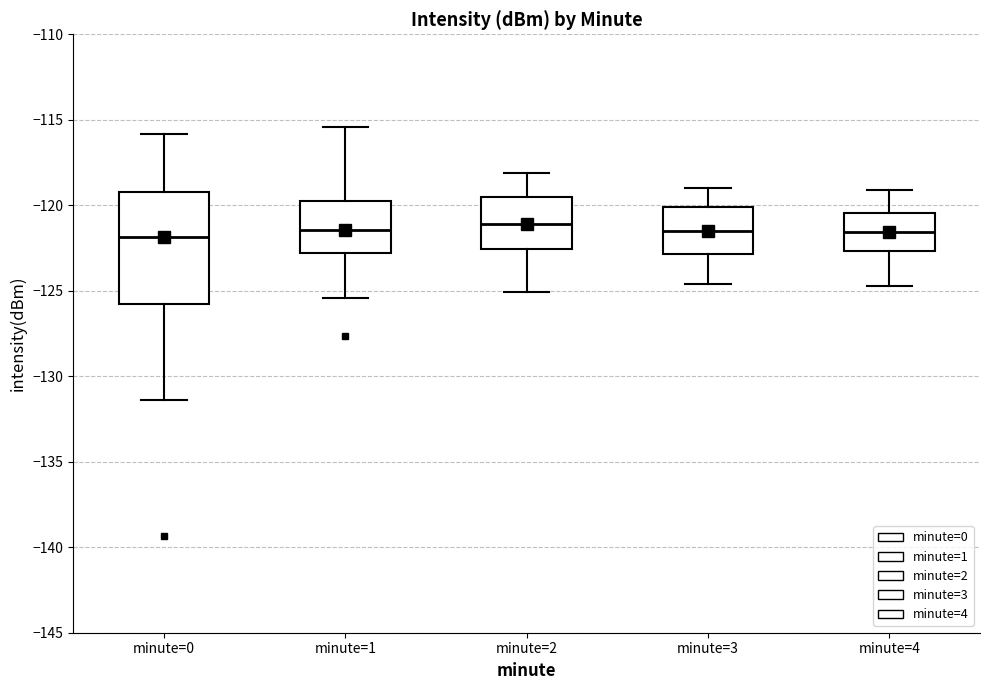

Reading left to right, read every box against the y-axis: the position of its median line, the range the box covers, and the ends of its whiskers. The values are not printed on the chart, so give them approximately, as read against the axis.

minute=0: median -122.0, box -126.0 to -119.0, whiskers -131.5 to -116.0
minute=1: median -121.5, box -123.0 to -119.5, whiskers -125.5 to -115.5
minute=2: median -121.0, box -122.5 to -119.5, whiskers -125.0 to -118.0
minute=3: median -121.5, box -123.0 to -120.0, whiskers -124.5 to -119.0
minute=4: median -121.5, box -122.5 to -120.5, whiskers -124.5 to -119.0